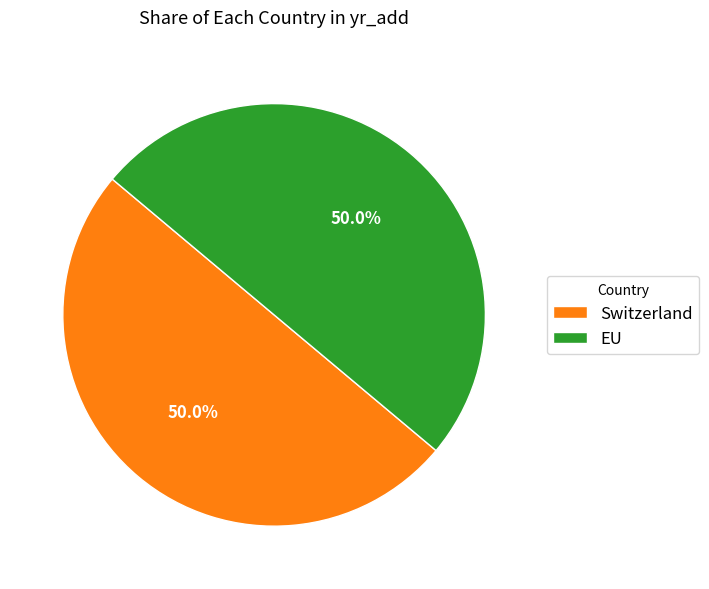

To the nearest percent, what percentage of the pie is EU?

50%